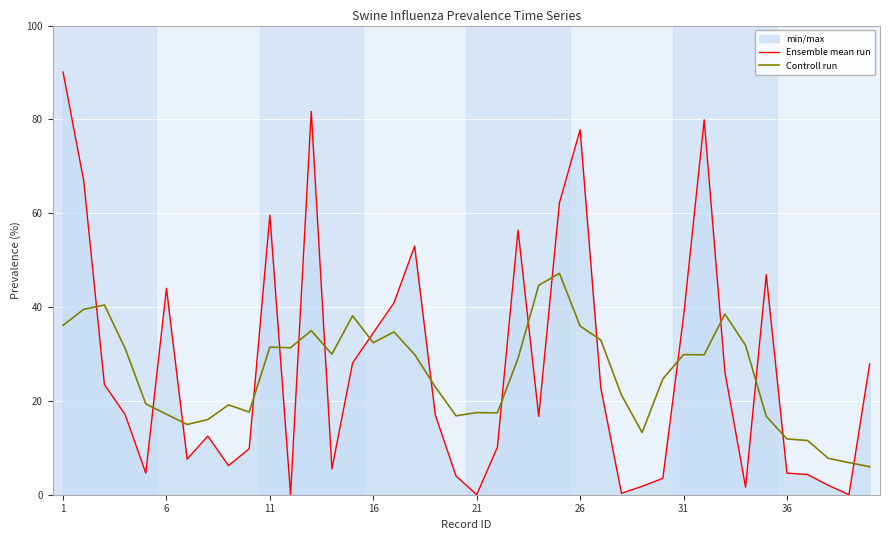

Reading right to left, what are all the values shown in this chart?

Ensemble mean run: 27.9	0.0	2.0	4.3	4.6	46.9	1.6	26.2	79.9	37.9	3.5	1.8	0.3	22.8	77.8	62.2	16.7	56.4	10.1	0.0	4.0	17.0	53.0	40.9	34.5	28.1	5.5	81.7	0.0	59.6	9.8	6.2	12.5	7.6	44.0	4.6	17.1	23.5	66.9	90.1
Controll run: 6.0	6.8	7.8	11.6	11.9	16.7	31.8	38.5	29.8	29.9	24.7	13.3	21.2	33.0	36.0	47.2	44.6	29.1	17.4	17.5	16.8	23.0	29.9	34.7	32.4	38.1	30.0	35.0	31.3	31.5	17.6	19.1	16.0	15.0	17.2	19.4	31.2	40.4	39.5	36.1